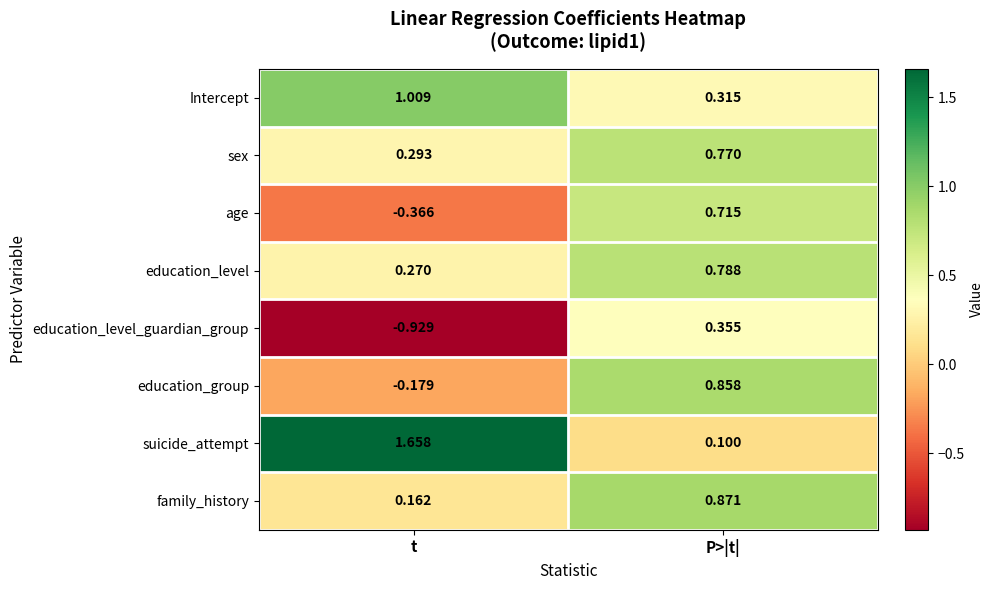

Which series has the widest spread of values?

suicide_attempt